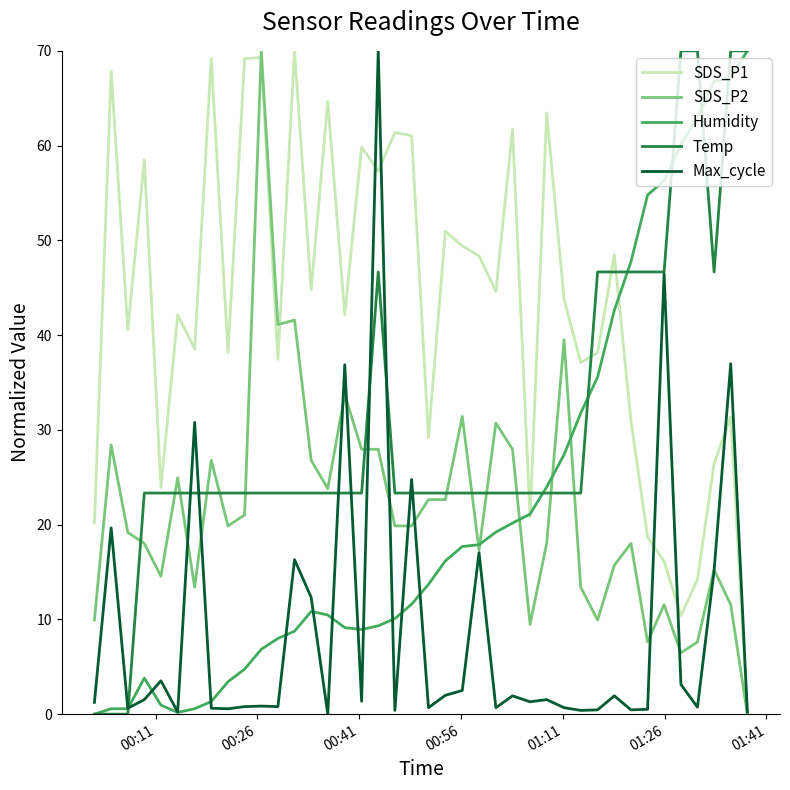

What is the highest value of the SDS_P2 series?

70.0